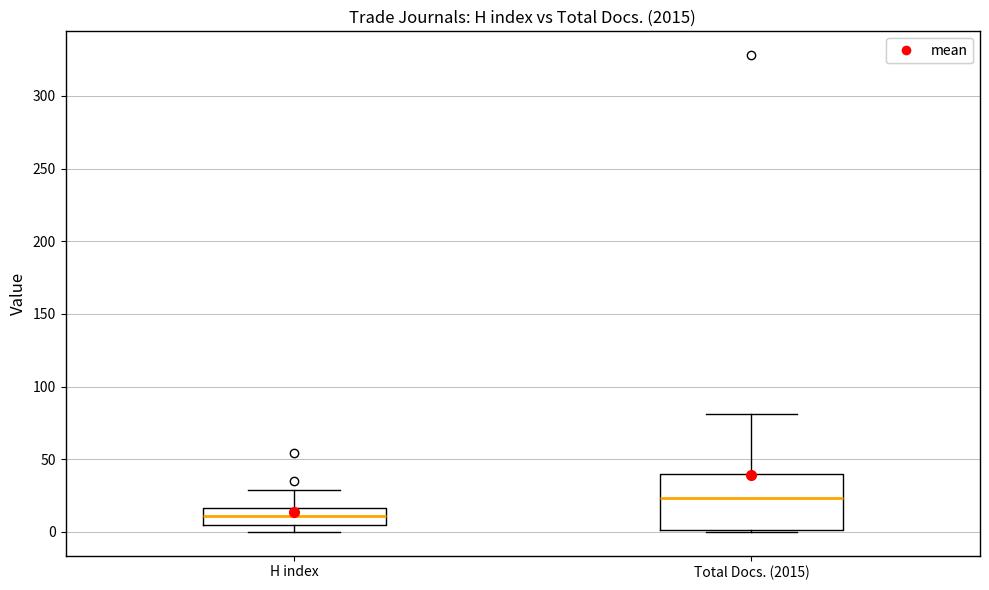

Which box's median line is the highest?

Total Docs. (2015)